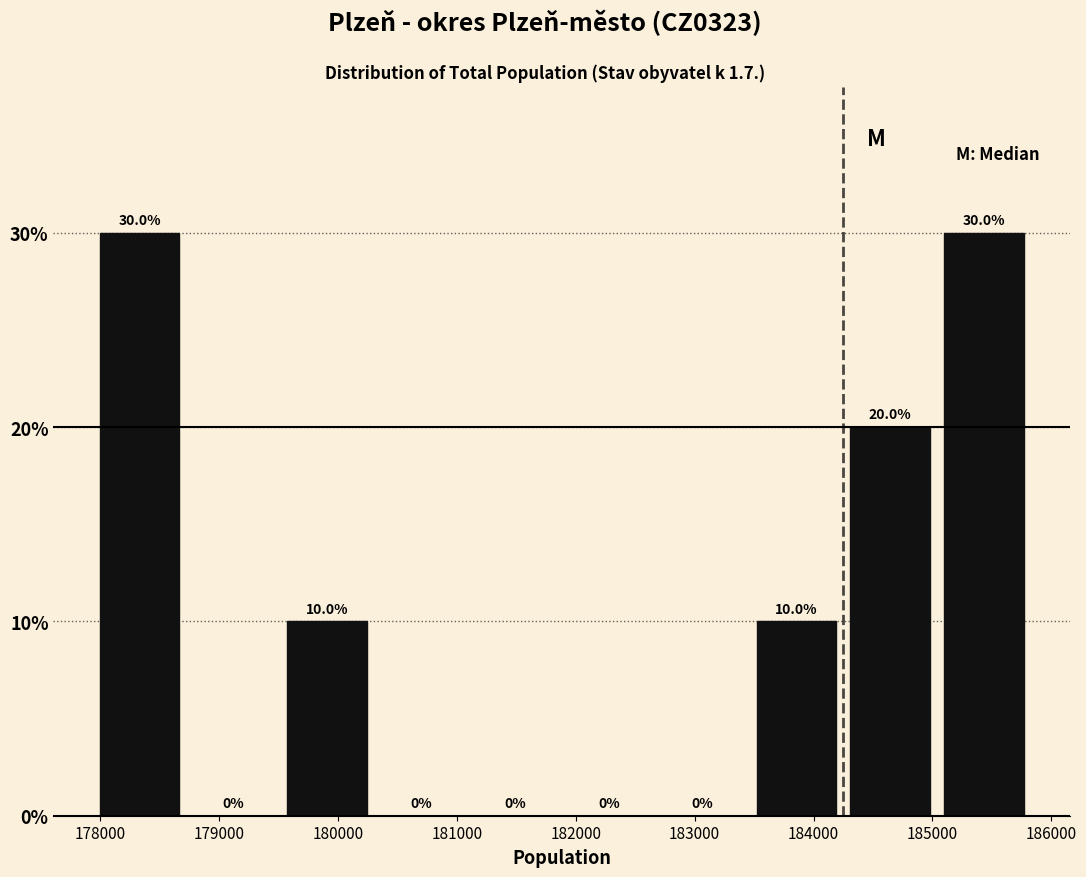

Reading left to right, transcribe this chart: for each bar, give the range it covers on the x-axis and its height. The bar edges are not printed on the chart, so give them approximately, as read against the axis.

177900 to 178700: 30.0
178700 to 179500: 0.0
179500 to 180300: 10.0
180300 to 181100: 0.0
181100 to 181900: 0.0
181900 to 182700: 0.0
182700 to 183500: 0.0
183500 to 184300: 10.0
184300 to 185000: 20.0
185000 to 185800: 30.0